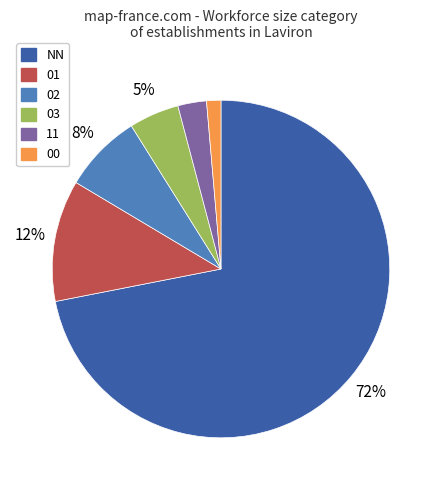

Is there any slice that represents more than half of the pie?

Yes